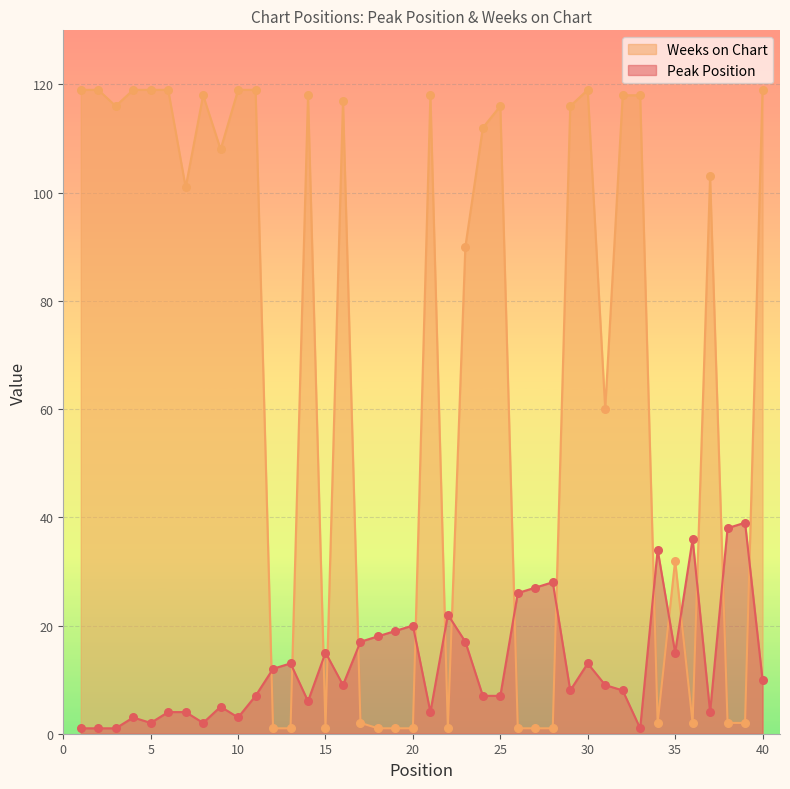

Which series contains the highest Y value?

Weeks on Chart